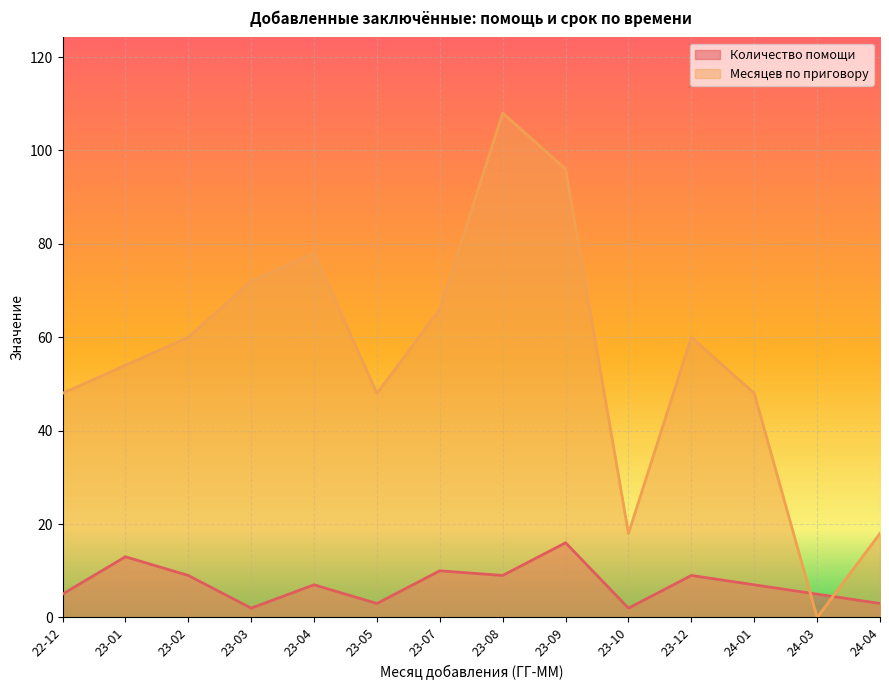

In Месяцев по приговору, how many points are higher than both neighbors (excluding endpoints)?

3